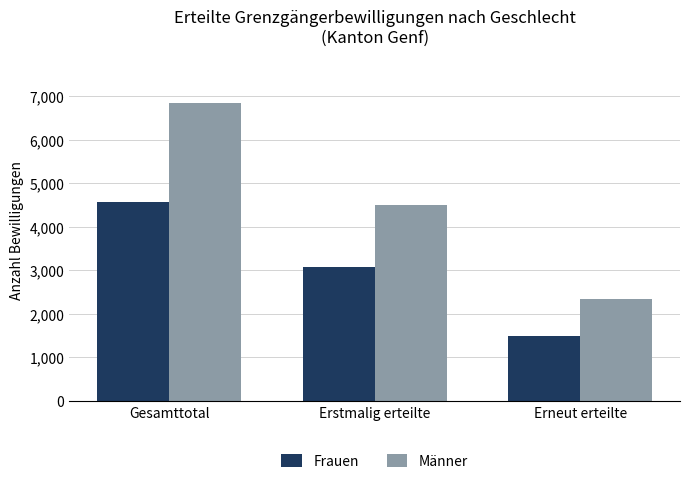

What is the label of the 1st bar from the left?

Gesamttotal